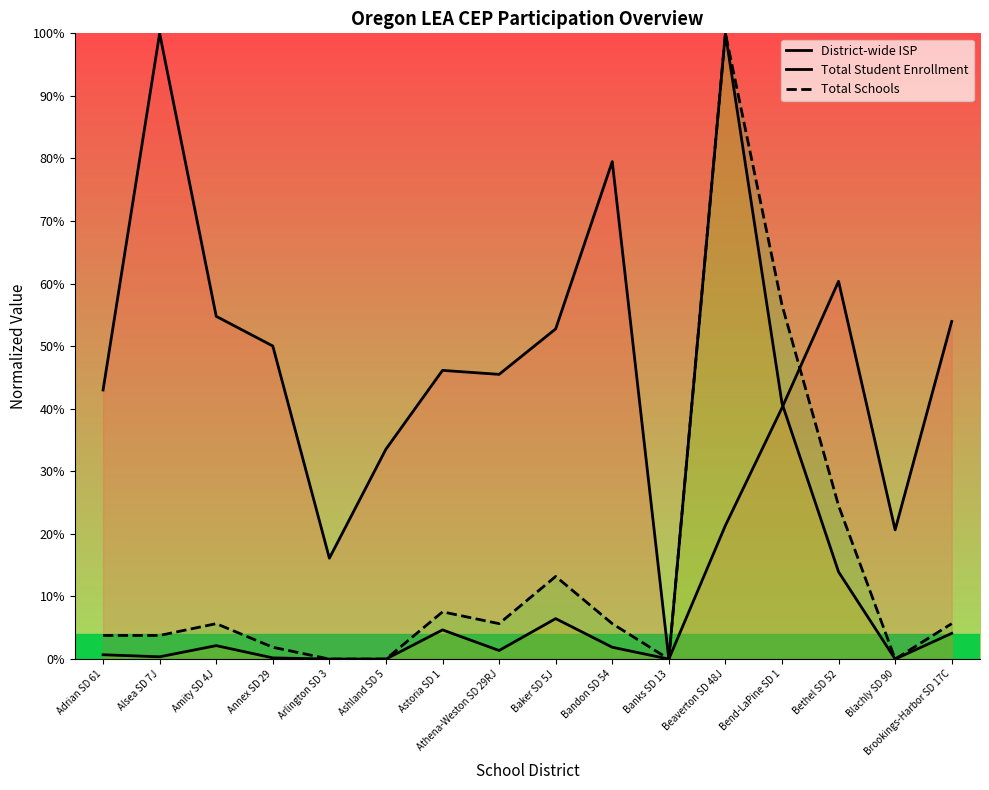

The value of Total Schools at Astoria SD 1 is 0.1. True or false?

True